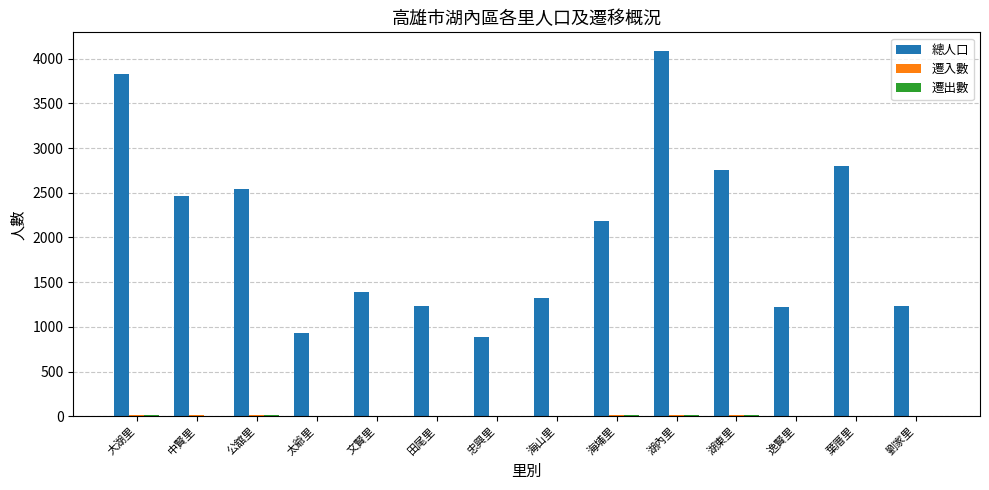

What is the total value across all series at 湖東里?

2780